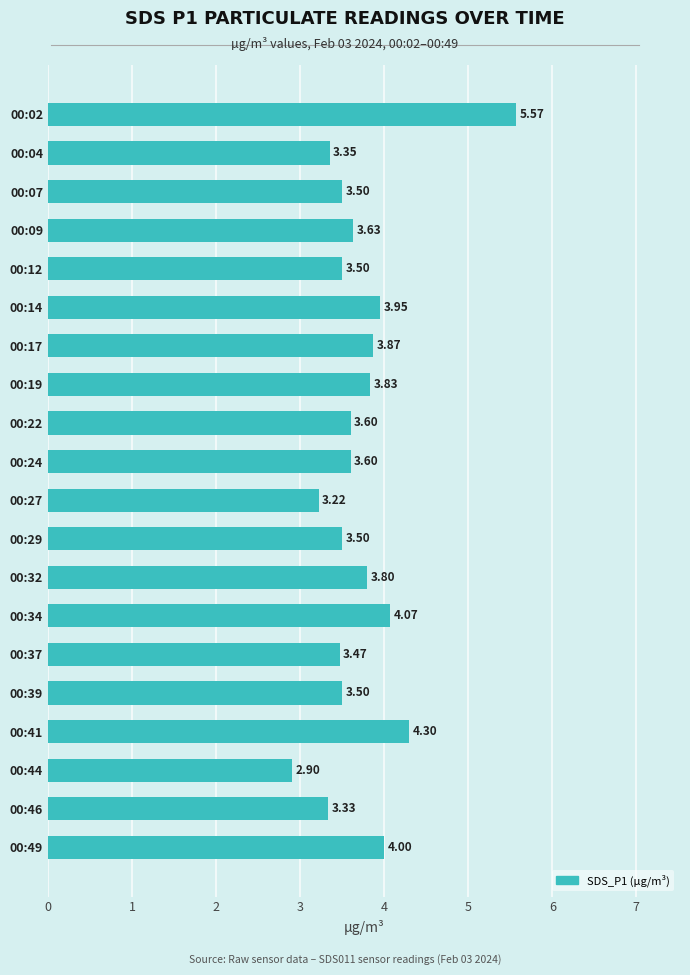

What is the difference between the second highest and minimum values?

1.4